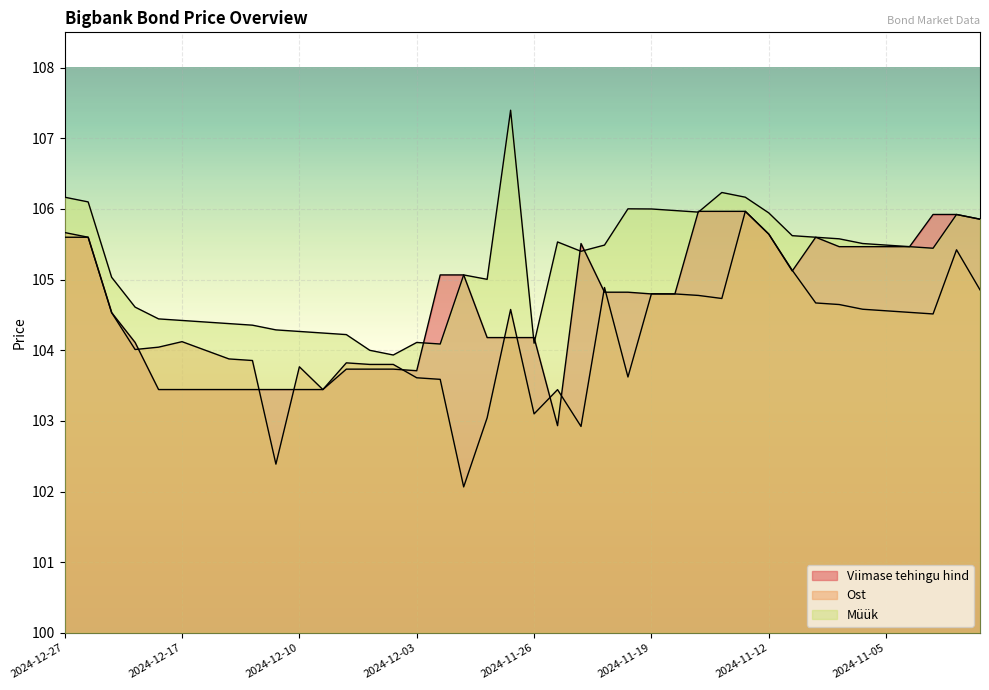

What is the minimum value shown in the chart?

102.1